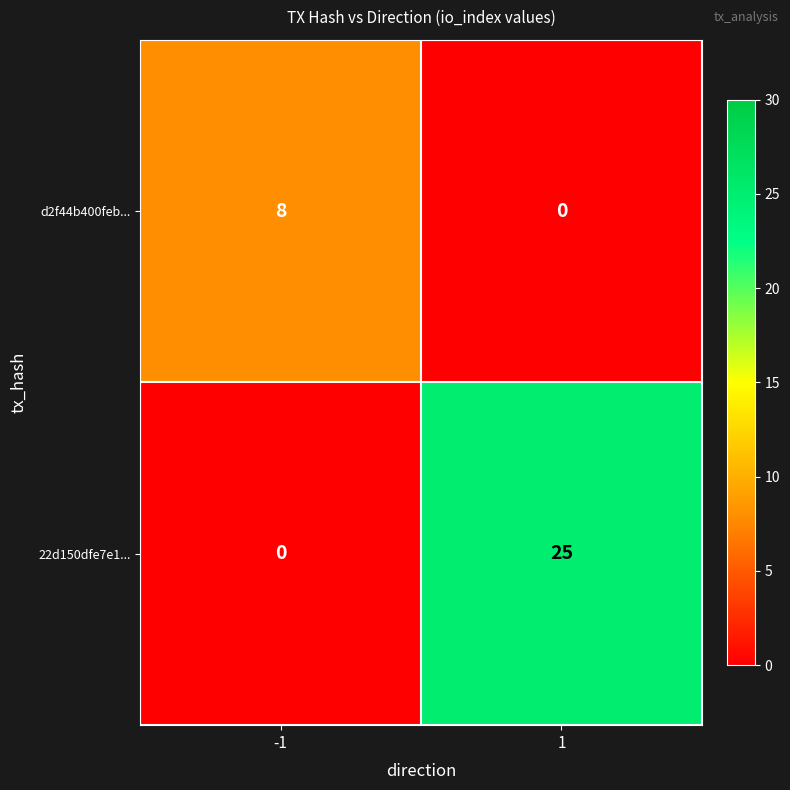

Which series changed the most between -1 and 1?

22d150dfe7e1...